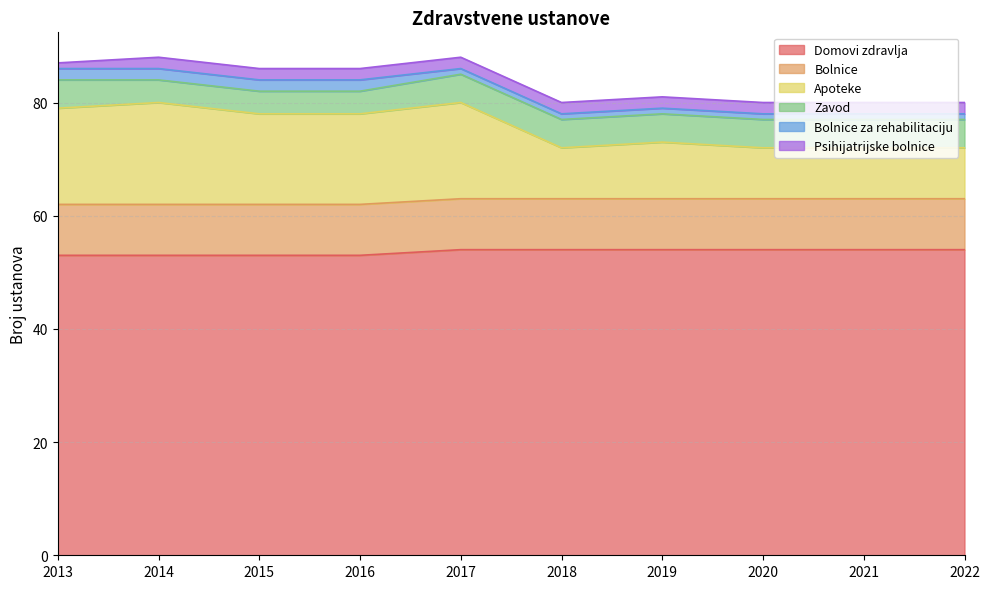

What is the total value across all series at 2016?

86